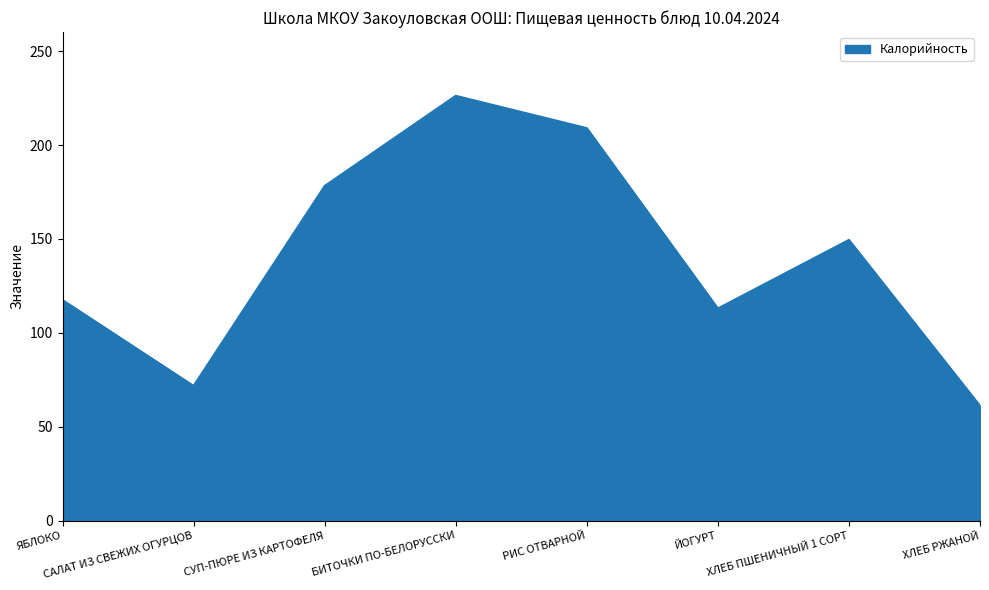

True or false: there are more than 2 points higher than both neighbors.

False